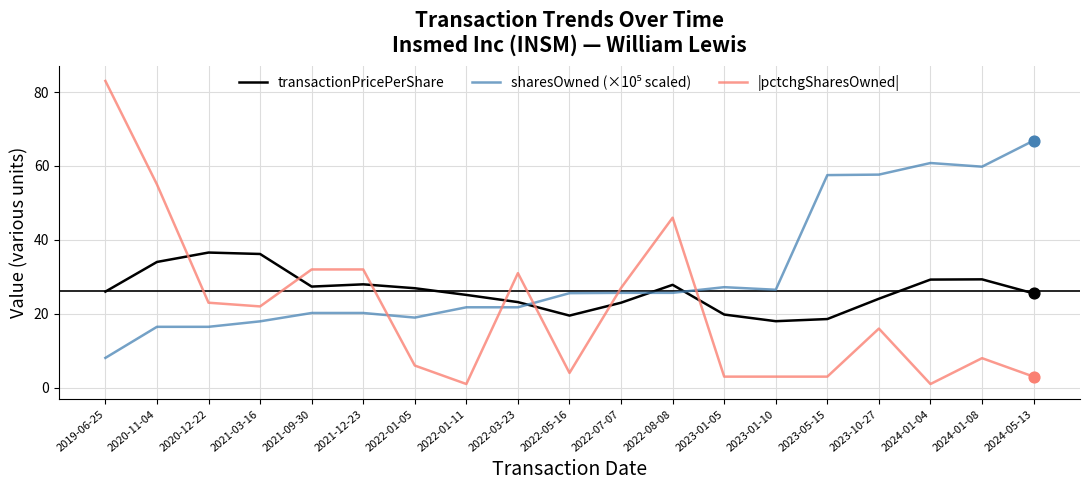

Which series has the largest range (max minus min)?

|pctchgSharesOwned|